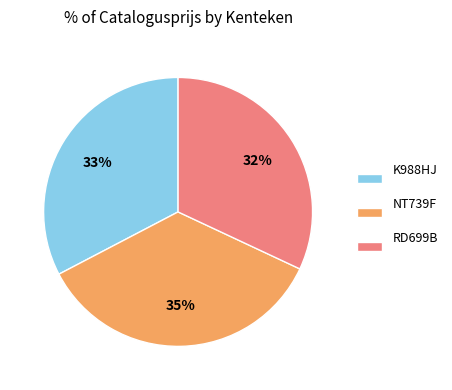

Do RD699B and K988HJ together represent more than half of the pie?

Yes